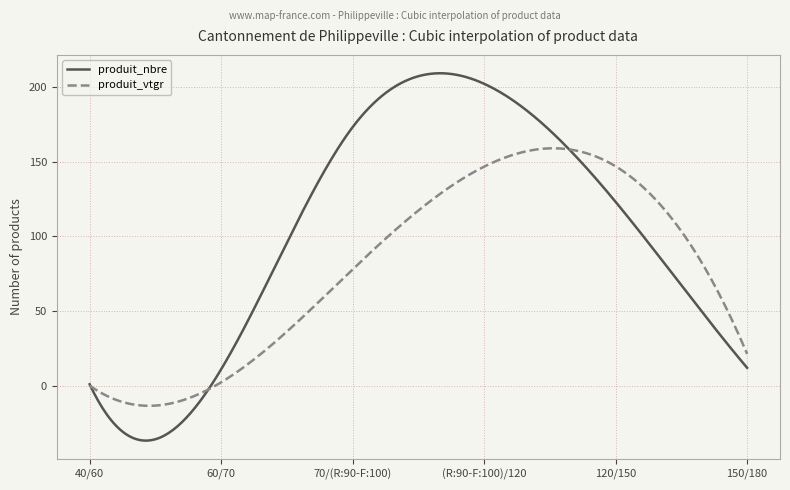

Which series has the widest spread of values?

produit_nbre